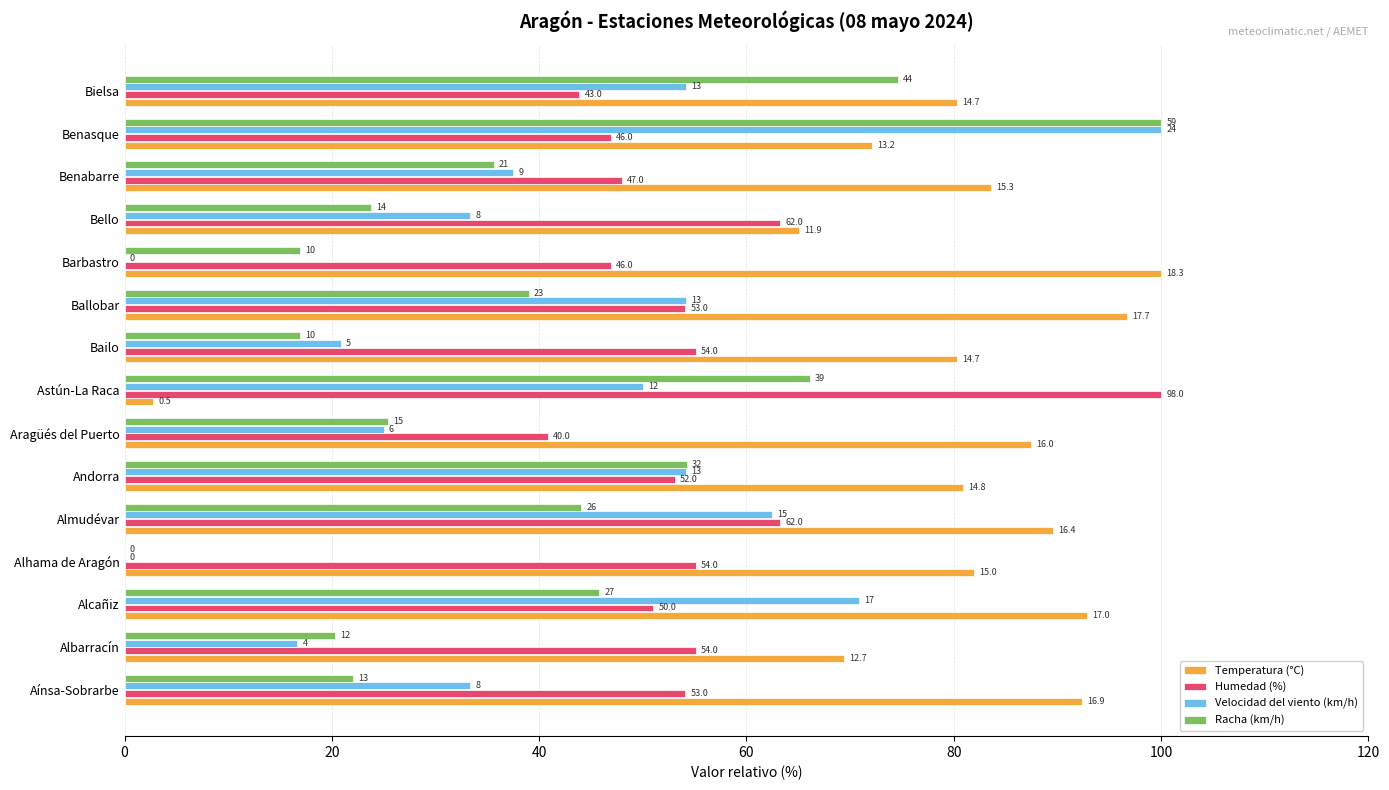

What are all the series names shown in the legend?

Temperatura (°C), Humedad (%), Velocidad del viento (km/h), Racha (km/h)